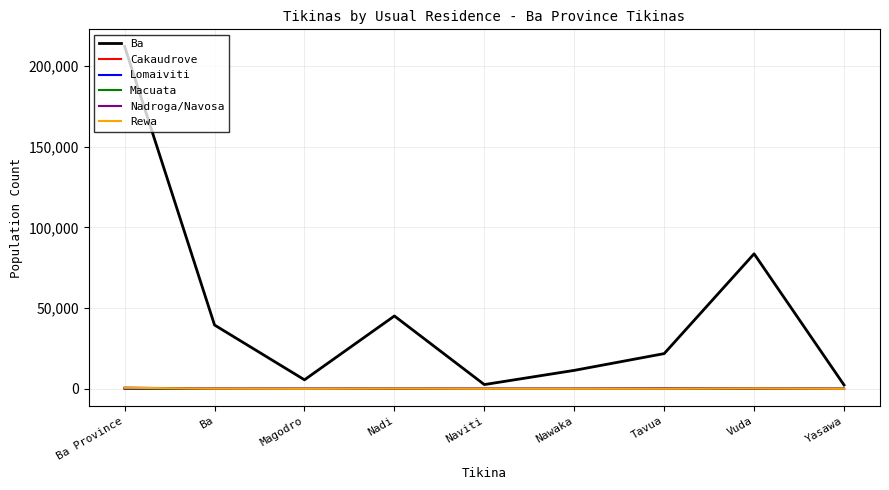

Does the chart have visible grid lines?

Yes